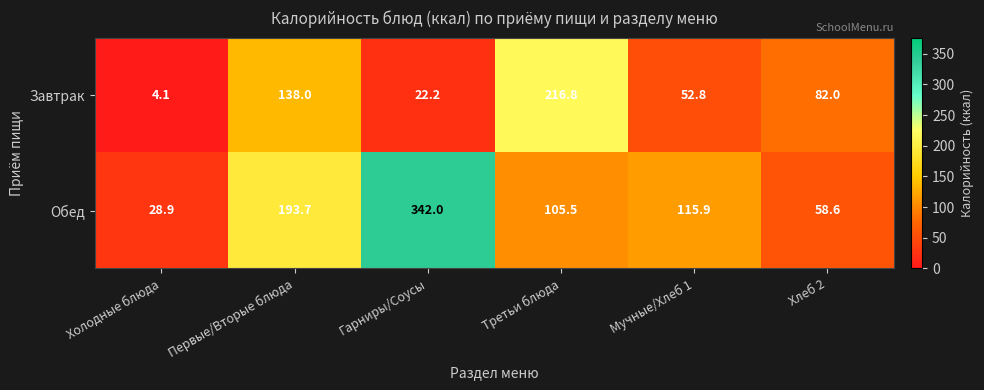

Count the number of data series in this chart.

2